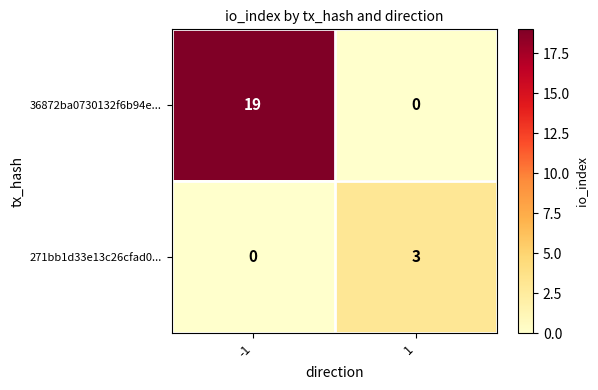

How many distinct data groups are displayed?

2